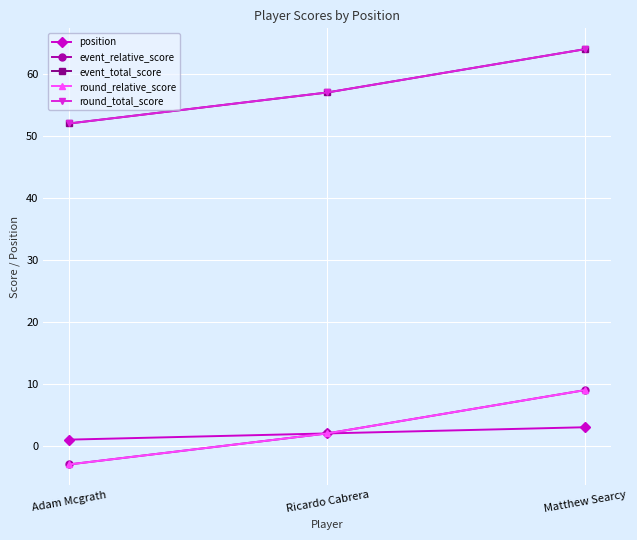

Does the chart display data point markers on the line(s)?

Yes